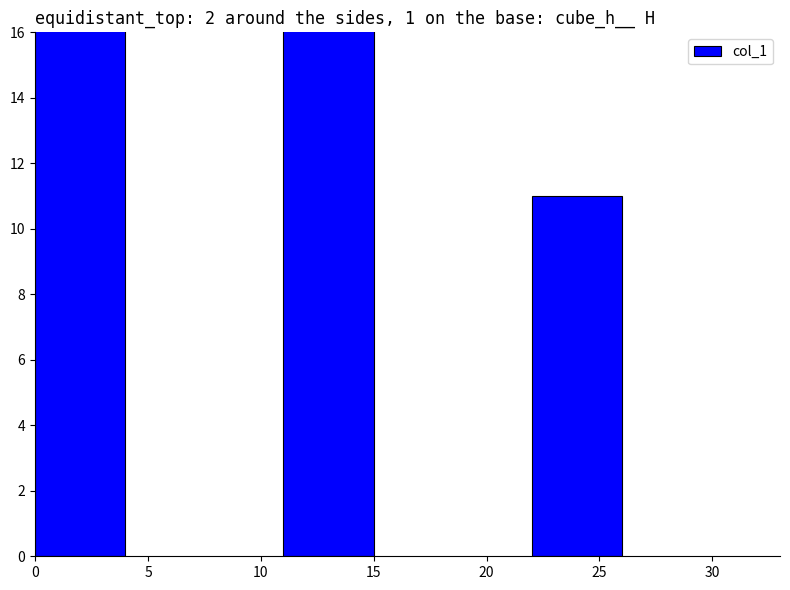

What is the smallest value displayed?

11